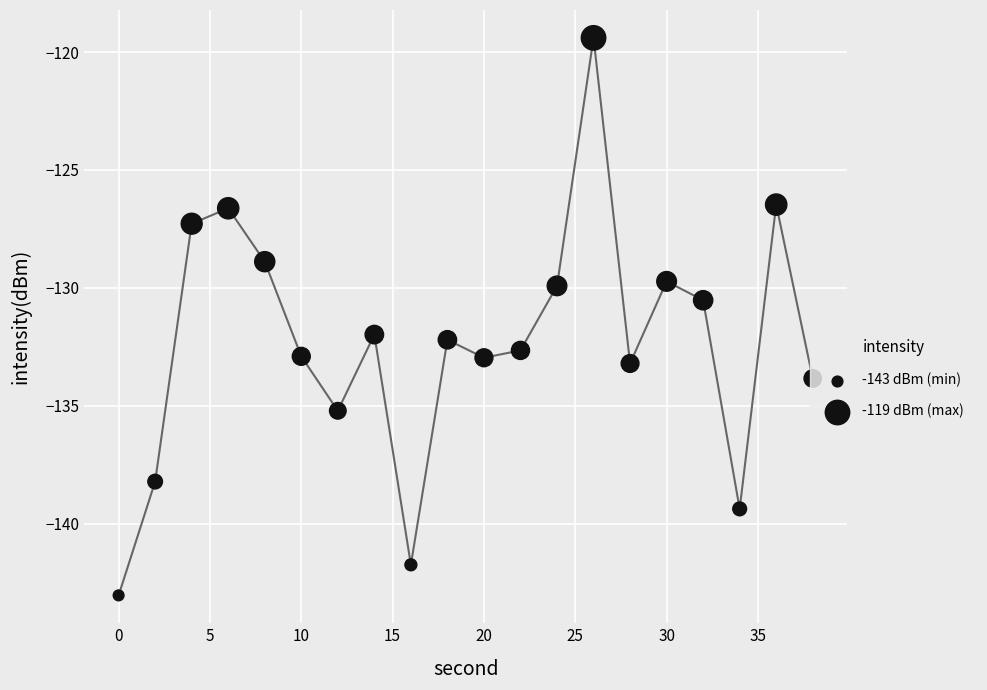

What is the change in value from 0 to 10?

+10.1